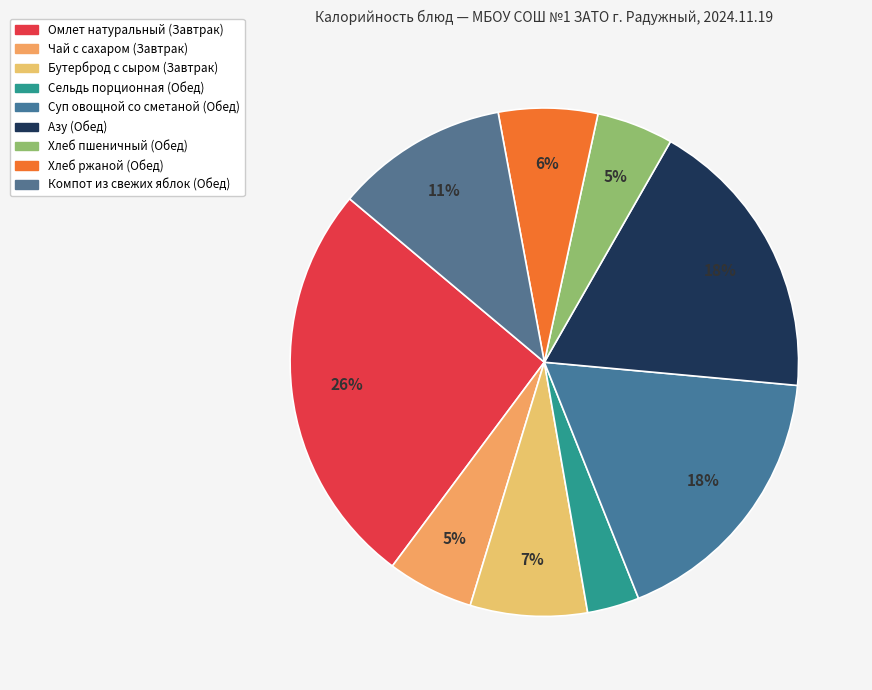

How many slices are in this pie chart?

9